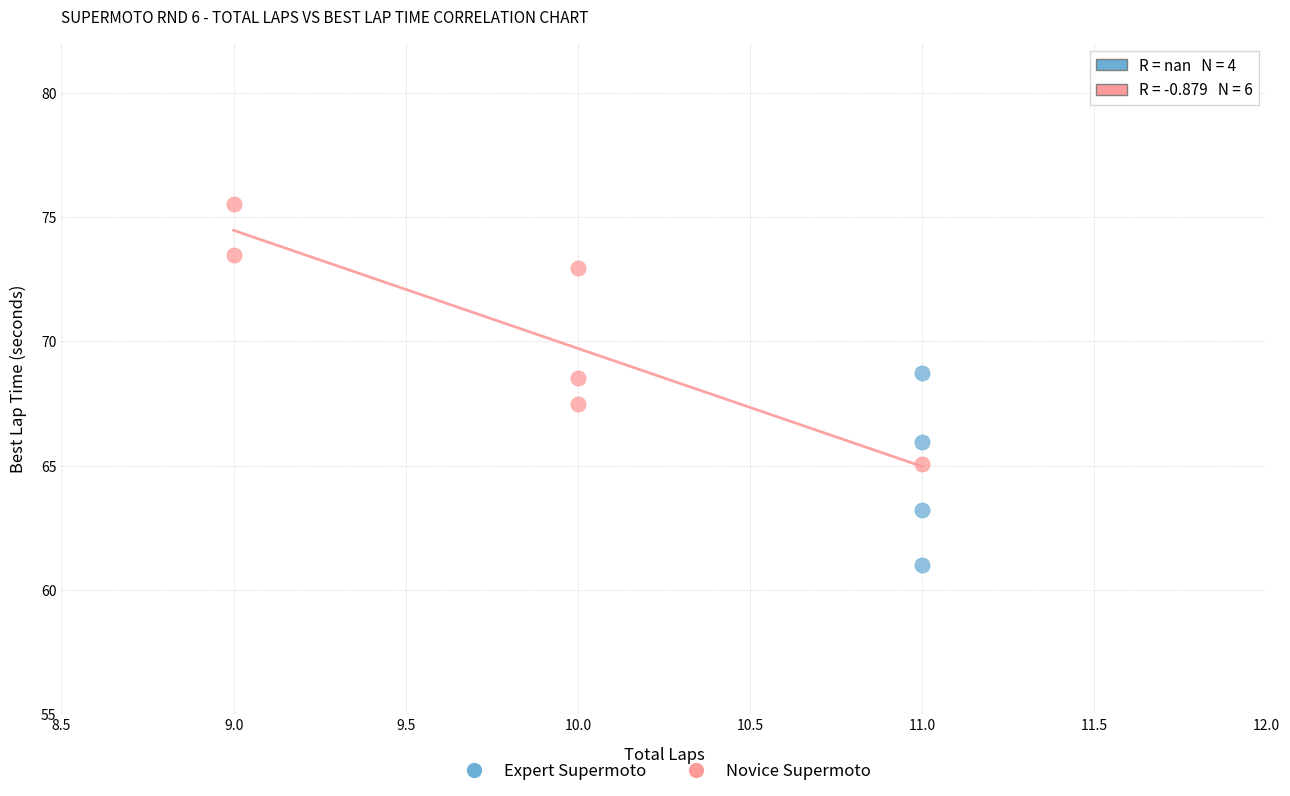

Which series reaches the maximum Y coordinate?

Novice Supermoto